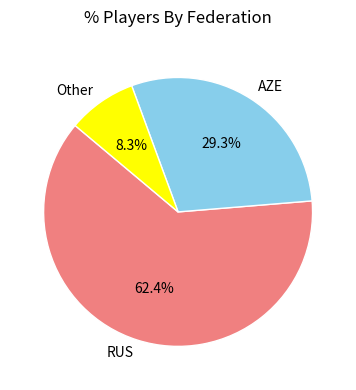

What portion of the pie excludes AZE?

70.7%